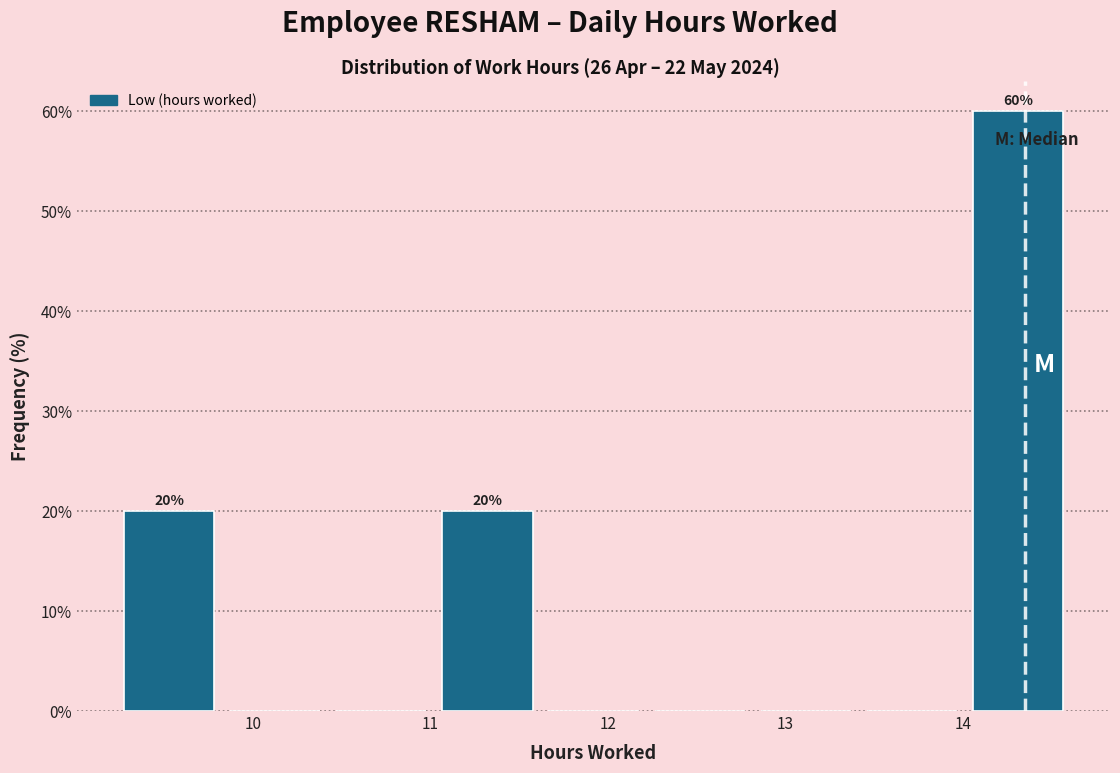

Over which range of the x-axis is the bar tallest?

14.0 to 14.6